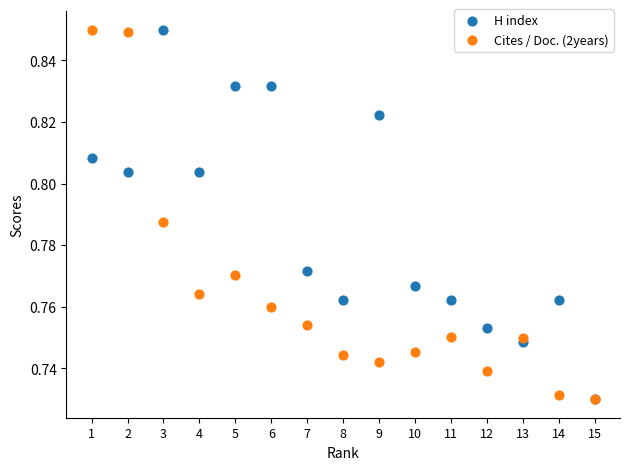

What are all the series names shown in the legend?

H index, Cites / Doc. (2years)